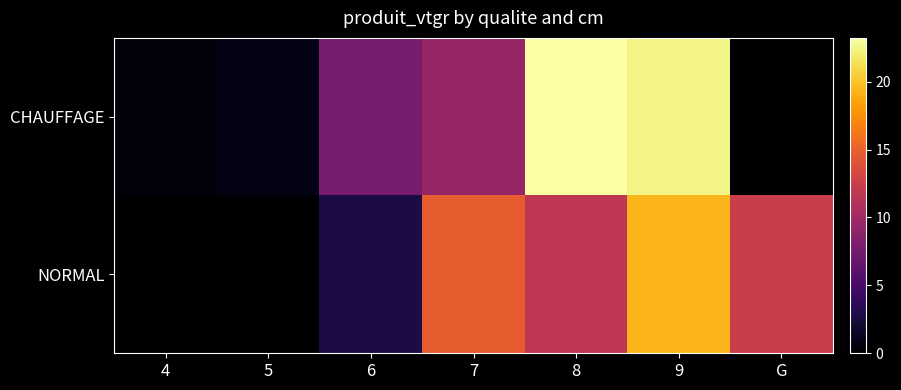

Which series has the largest total across all categories?

CHAUFFAGE